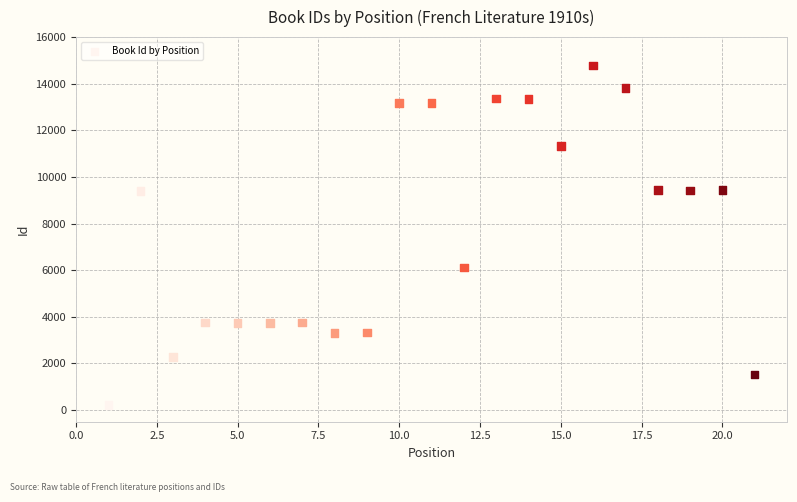

What is the range of X values (max minus min)?

20